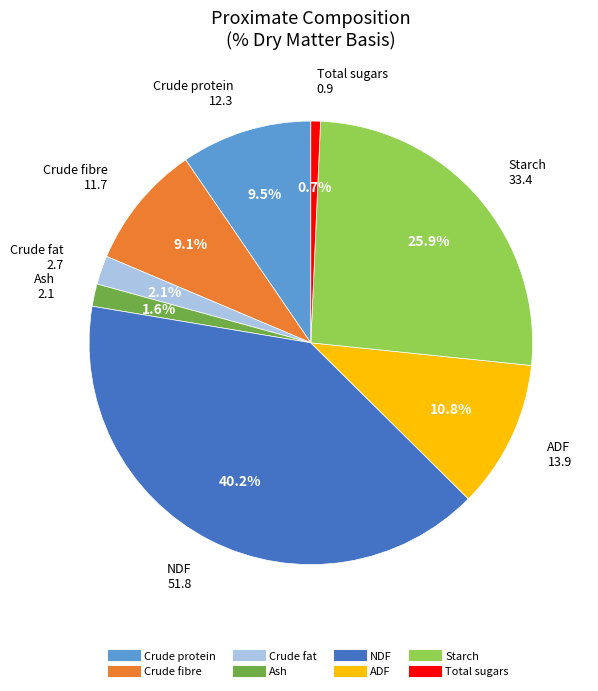

To the nearest percent, what is the difference between the largest and smallest slice percentages?

40%